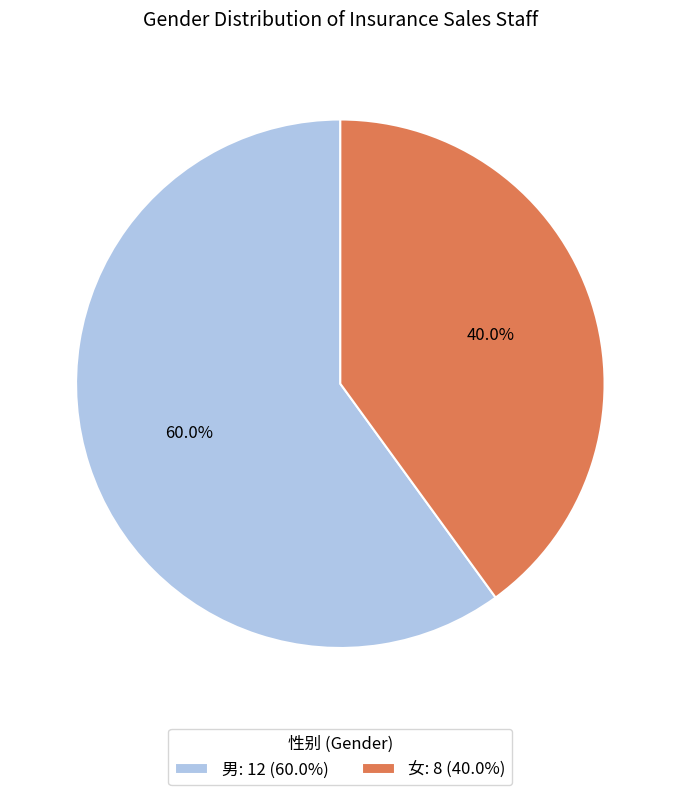

To the nearest percent, what is the average slice percentage?

50%